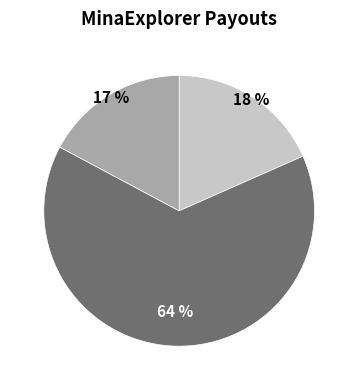

To the nearest percent, what is the average slice percentage?

33%